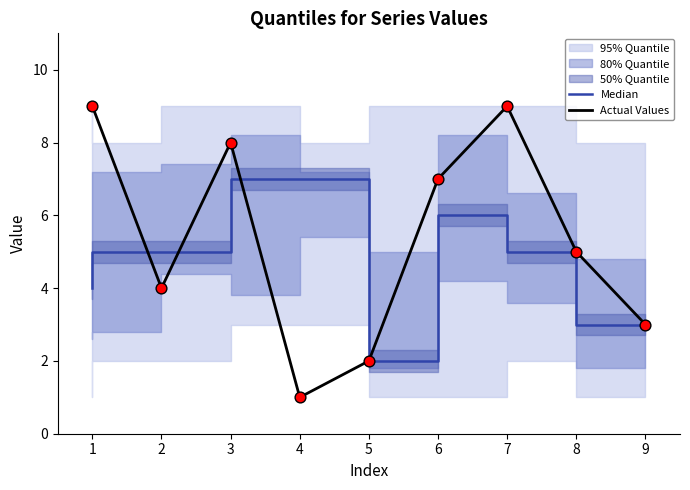

The value of Actual Values at 1 is 5. True or false?

False